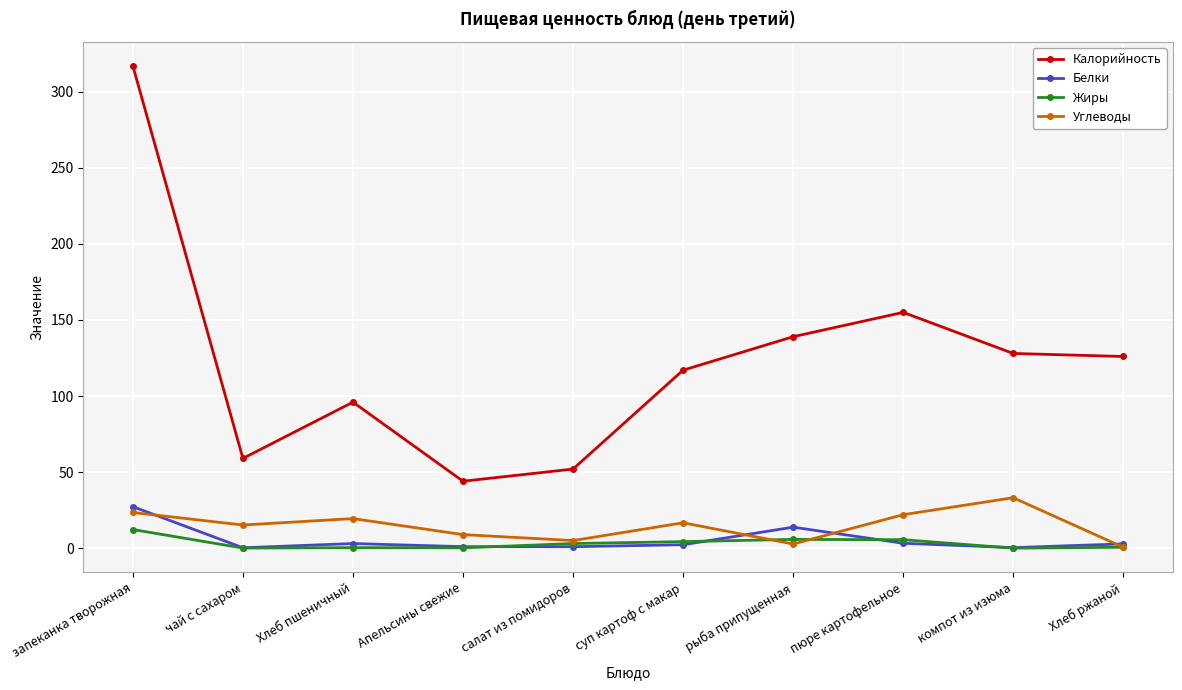

True or false: Калорийность has more than 0 points higher than both neighbors.

True